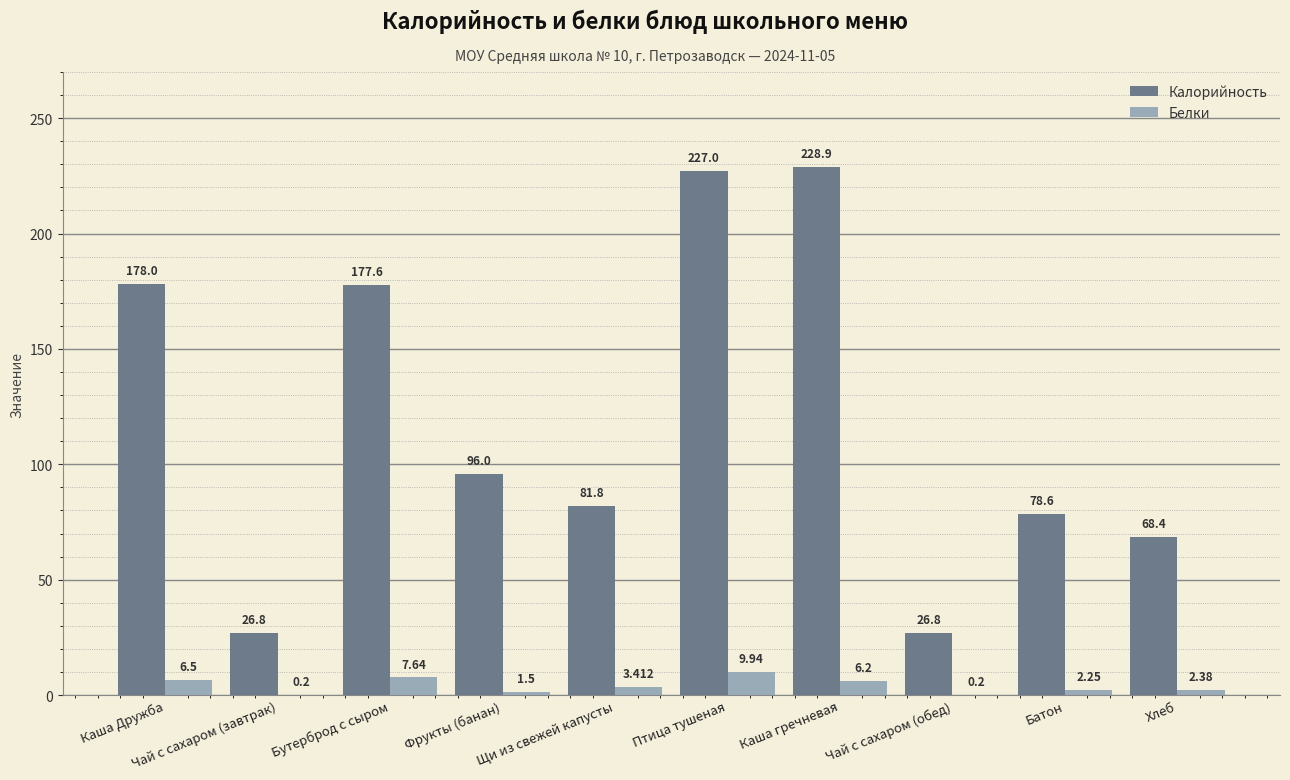

Is it true that Калорийность equals 177.6 at Бутерброд с сыром?

True